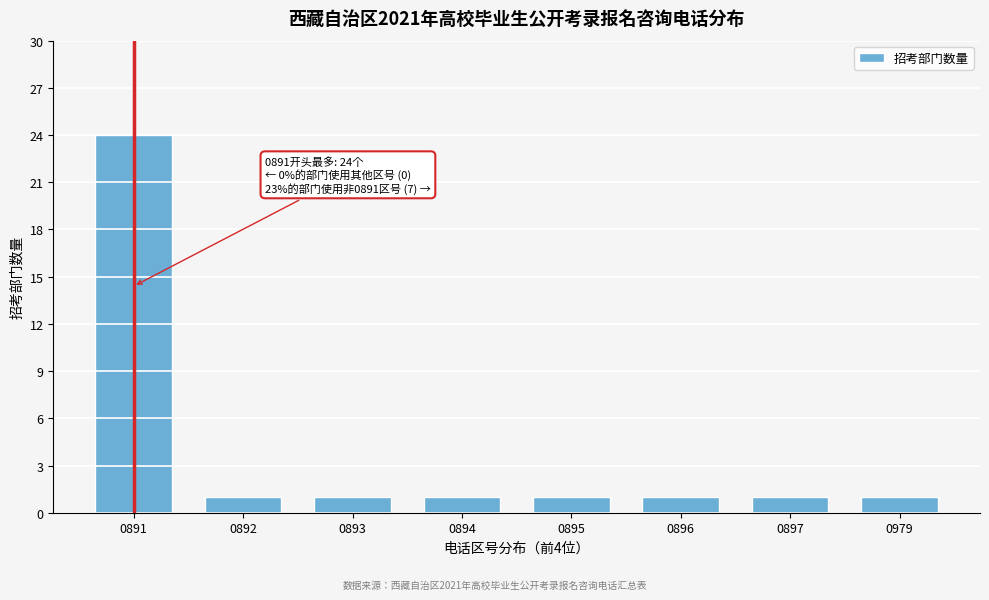

Reading right to left, extract all data points from this chart.

1	1	1	1	1	1	1	24